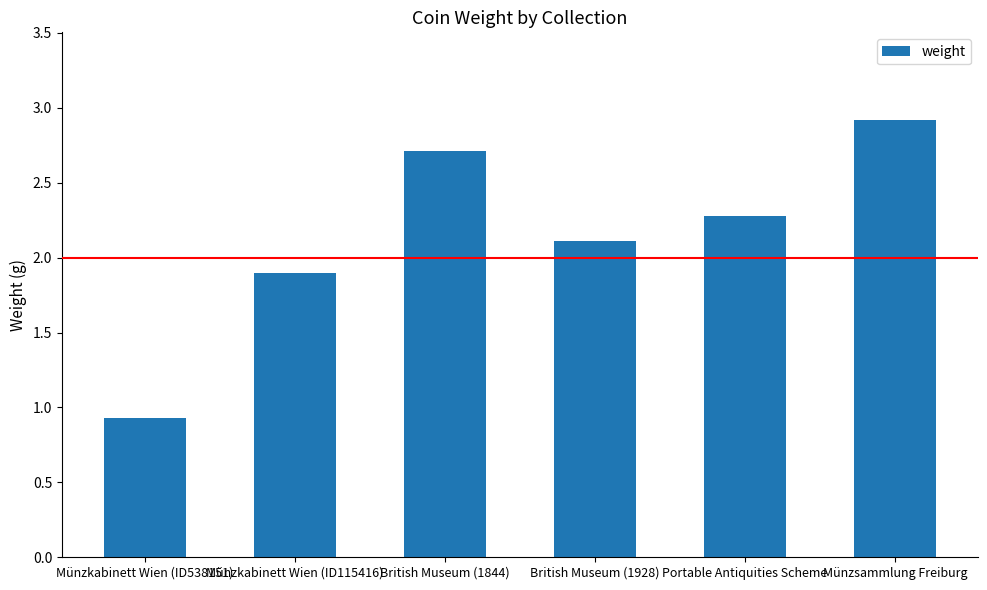

What is the maximum value shown in the chart?

2.9